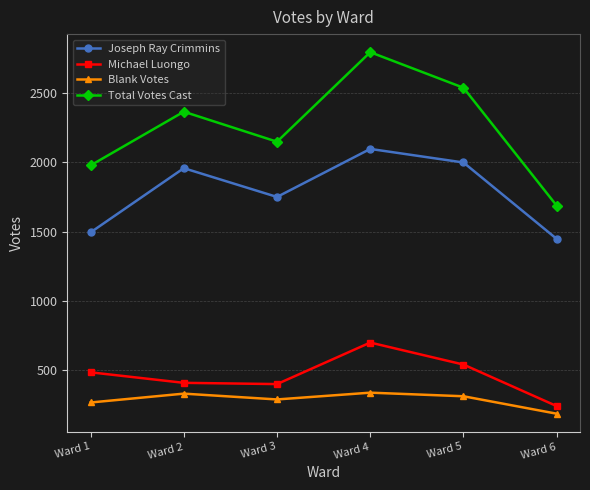

How many values in the Blank Votes series are below 311?

3